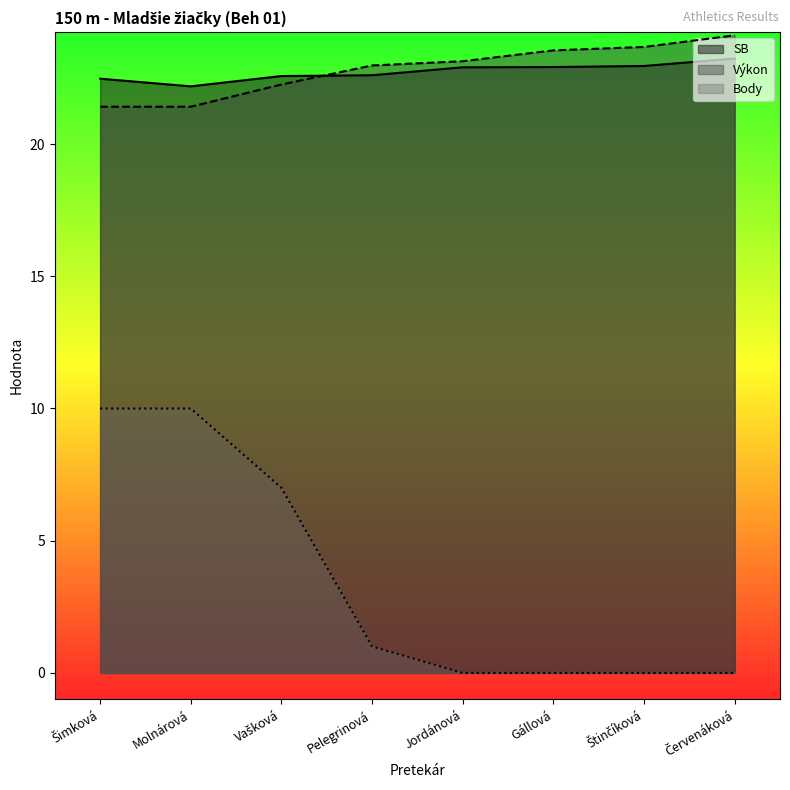

The value of Výkon at Šimková is 13.4. True or false?

False